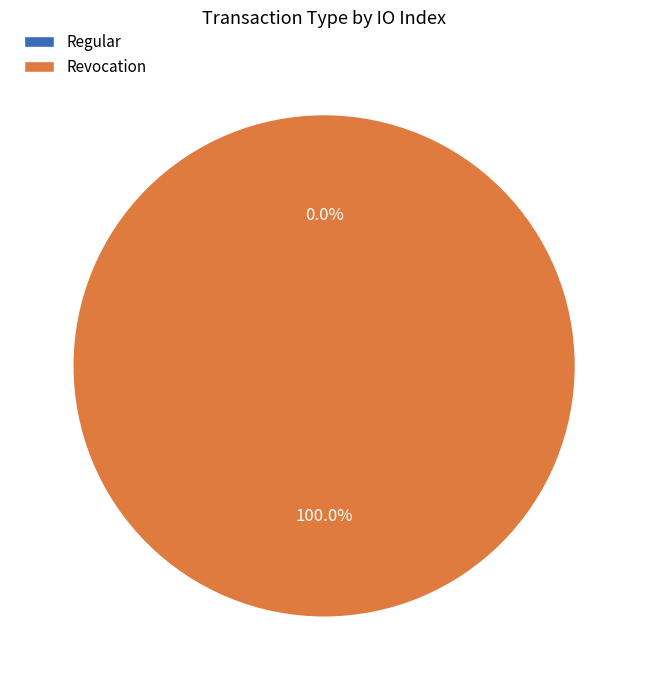

Rank the categories by value from highest to lowest.

Revocation, Regular